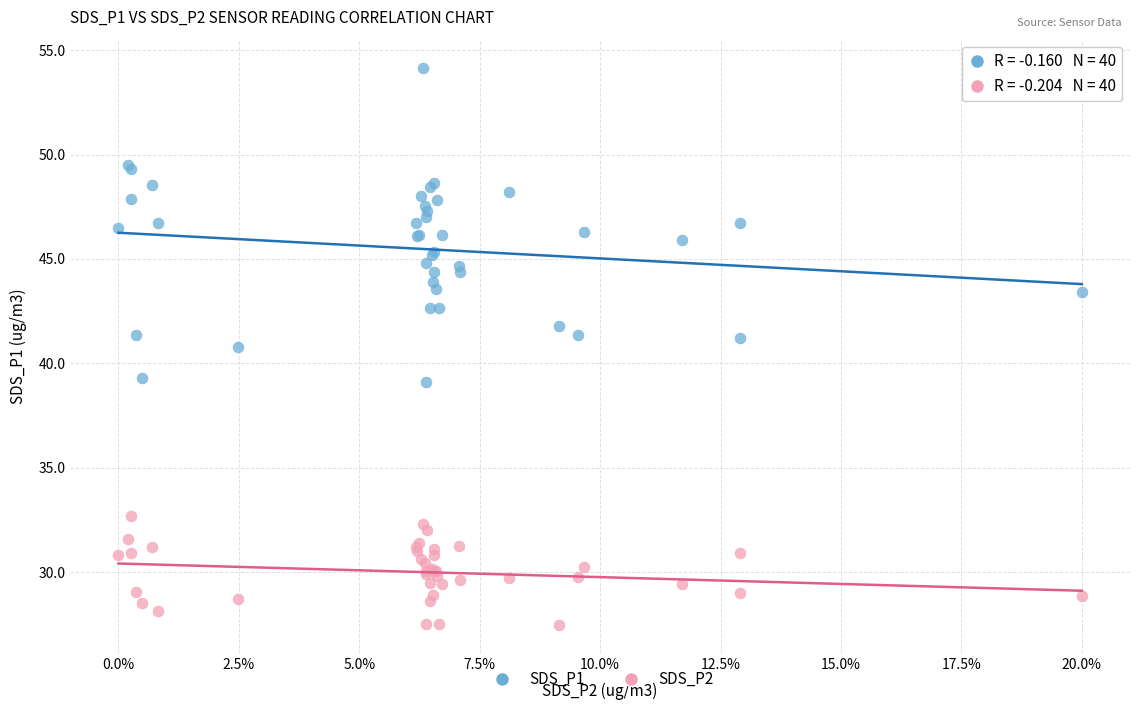

What are all the series names shown in the legend?

SDS_P1, SDS_P2